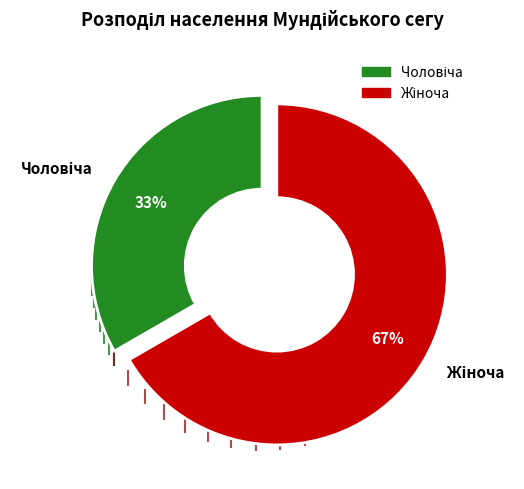

To the nearest percent, what is the average slice percentage?

50%